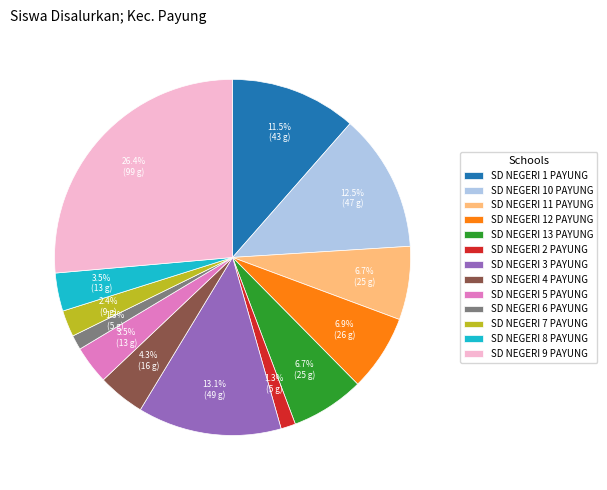

How much of the chart is everything except SD NEGERI 6 PAYUNG?

98.7%